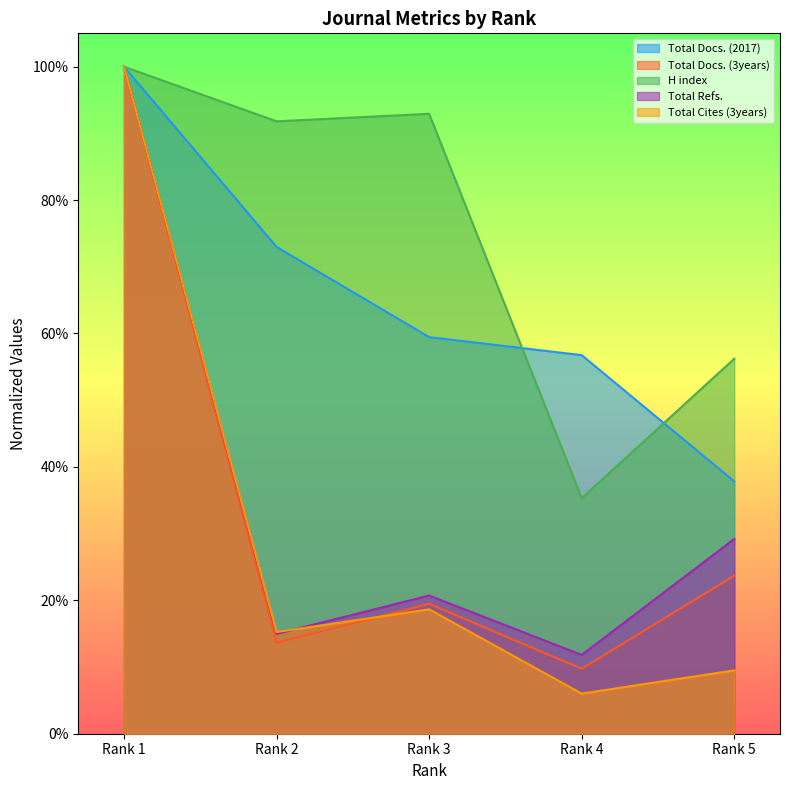

Rank the series by their maximum value, from highest to lowest.

Total Refs., Total Cites (3years), Total Docs. (3years), H index, Total Docs. (2017)